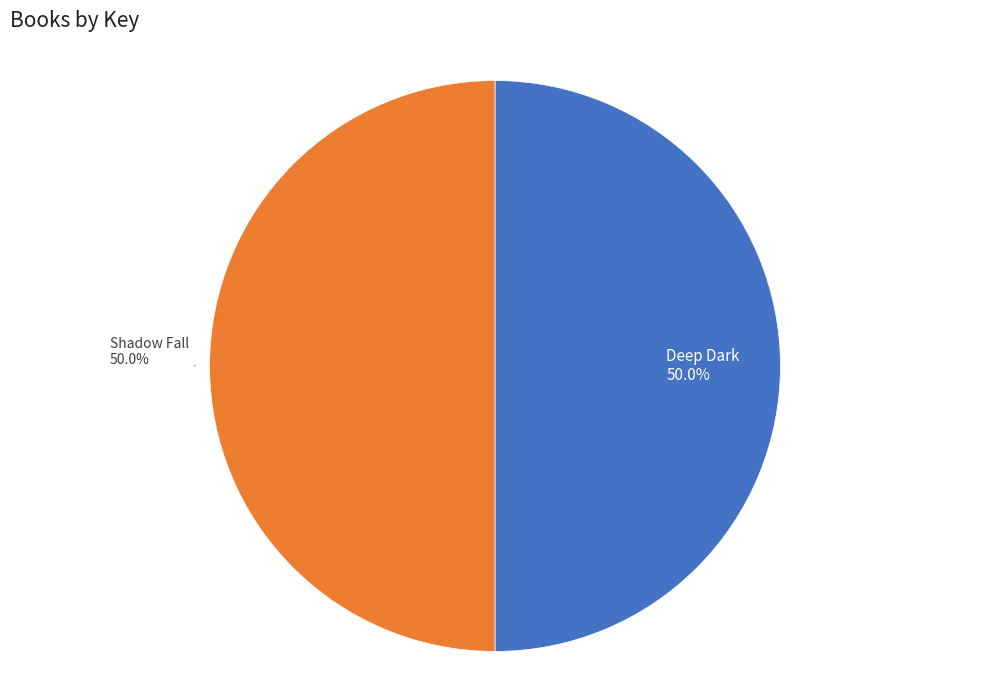

What percentage is the Deep Dark slice, to the nearest percent?

50%